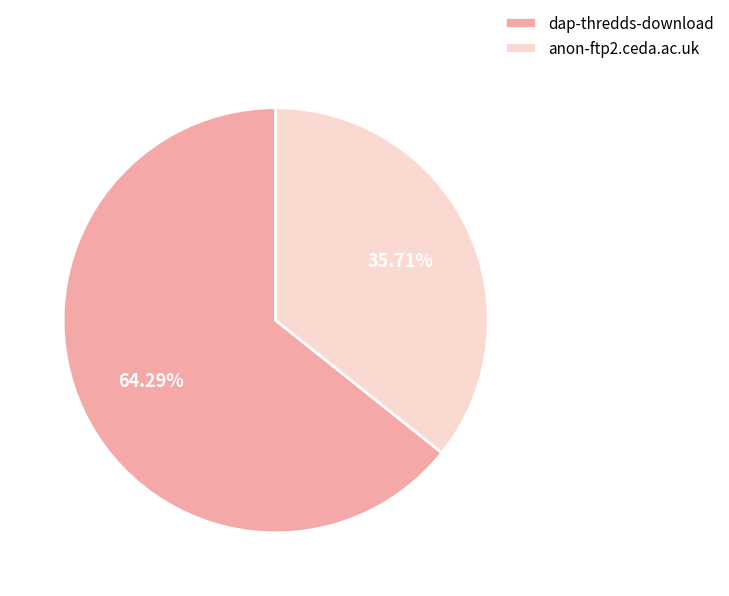

Does any single category account for the majority?

Yes